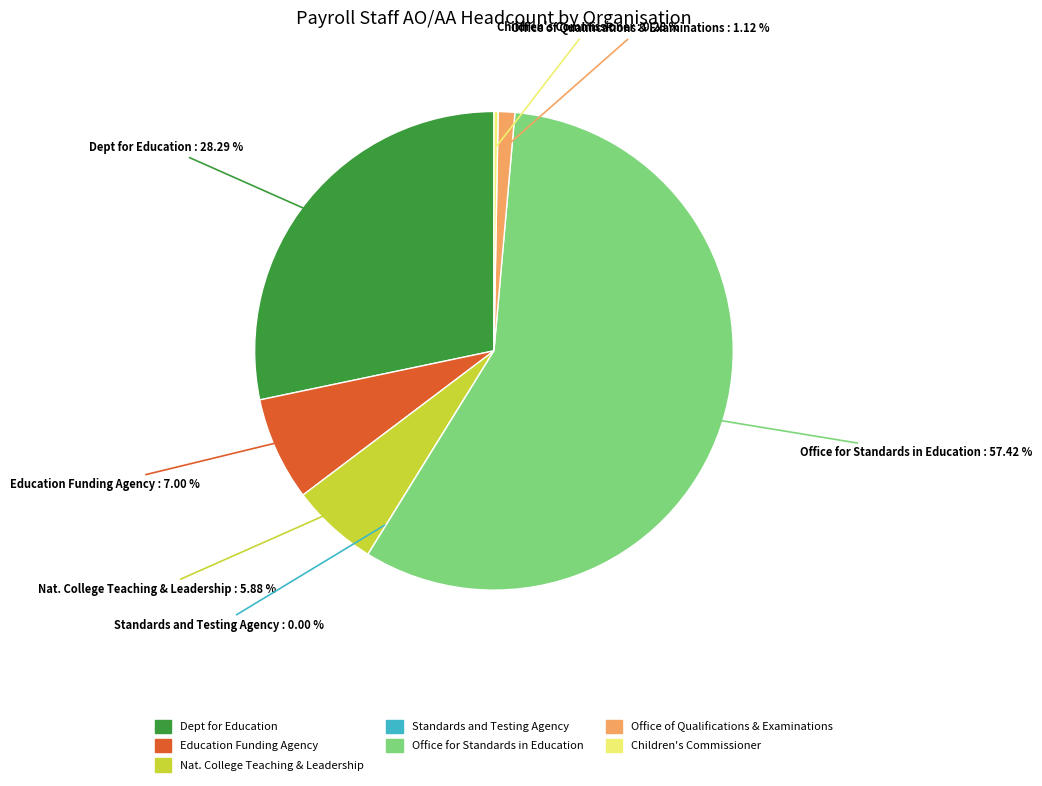

Which slice is the smallest?

Standards and Testing Agency